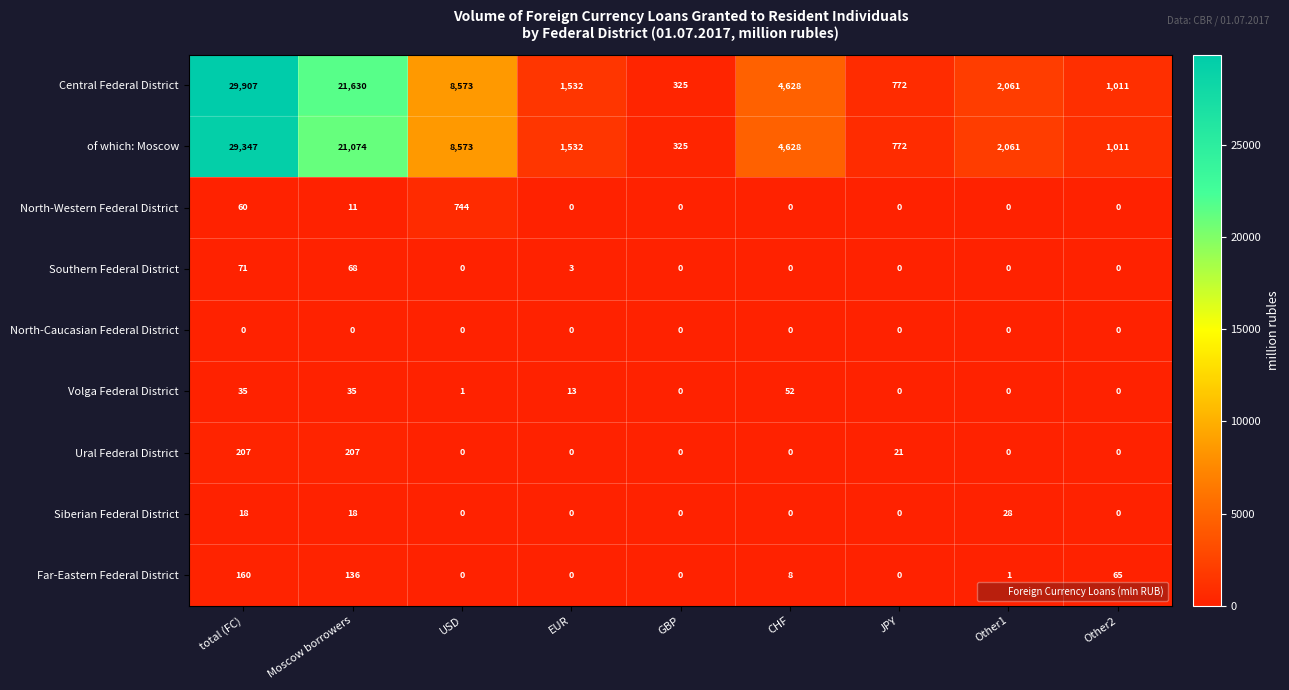

Rank the series by their maximum value, from highest to lowest.

Central Federal District, of which: Moscow, North-Western Federal District, Ural Federal District, Far-Eastern Federal District, Southern Federal District, Volga Federal District, Siberian Federal District, North-Caucasian Federal District